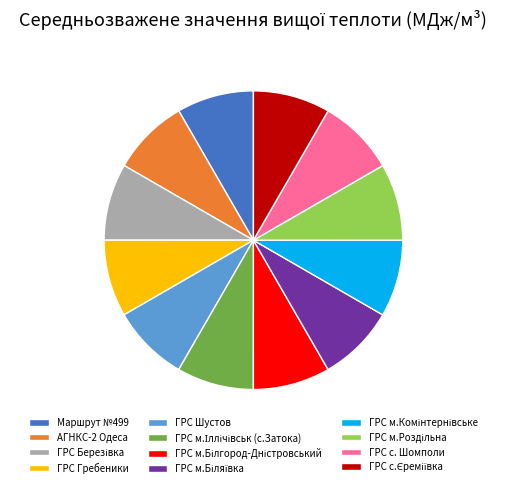

Combined, do Маршрут №499 and ГРС Шустов account for over 50%?

No